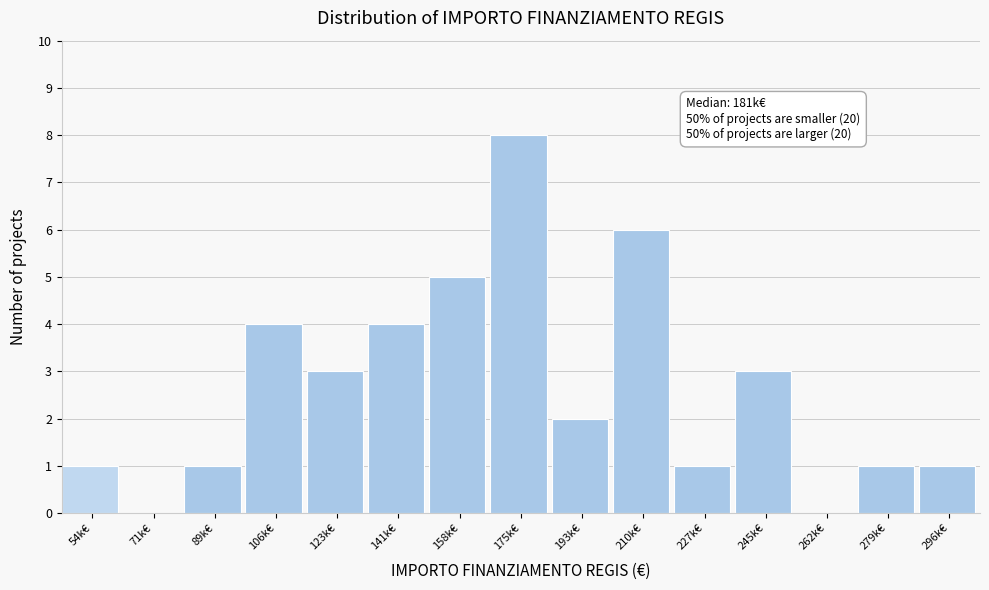

Reading left to right, list all the values displayed in this chart.

54k€=1	71k€=0	89k€=1	106k€=4	123k€=3	141k€=4	158k€=5	175k€=8	193k€=2	210k€=6	227k€=1	245k€=3	262k€=0	279k€=1	296k€=1